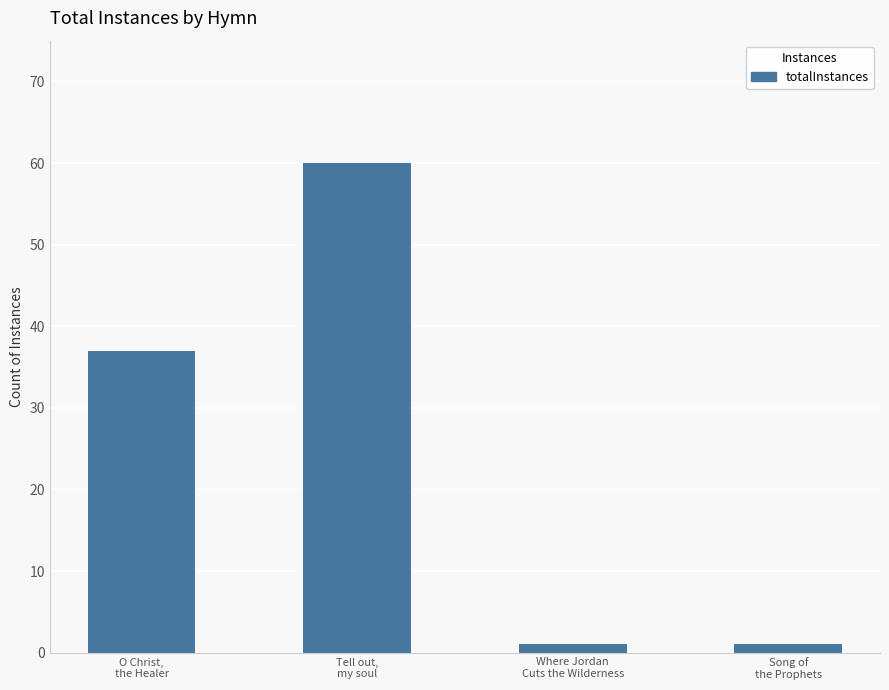

Between Tell out,
my soul and Where Jordan
Cuts the Wilderness, which is larger?

Tell out,
my soul